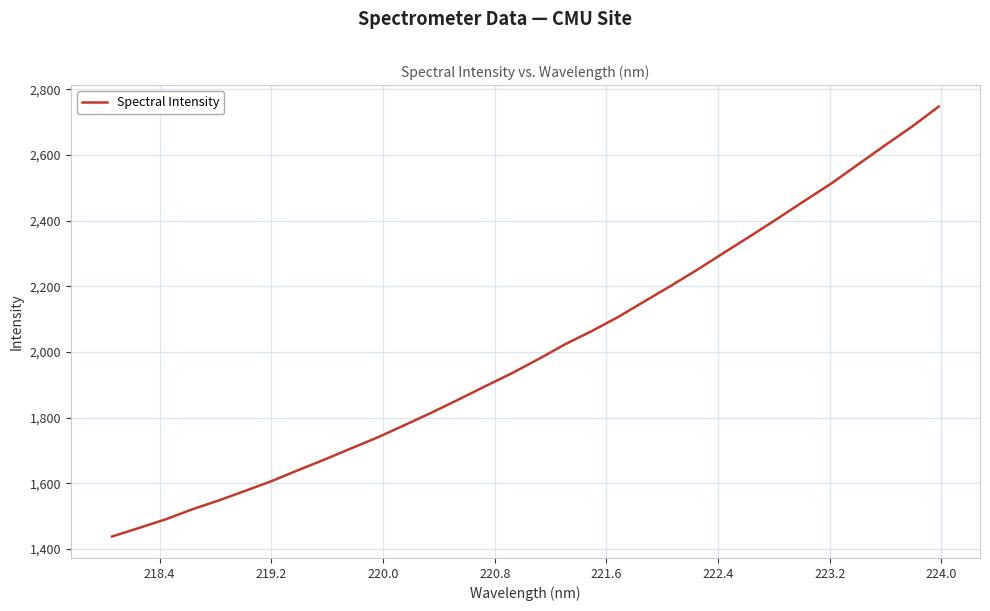

What is the difference between the maximum and minimum values?

1309.8